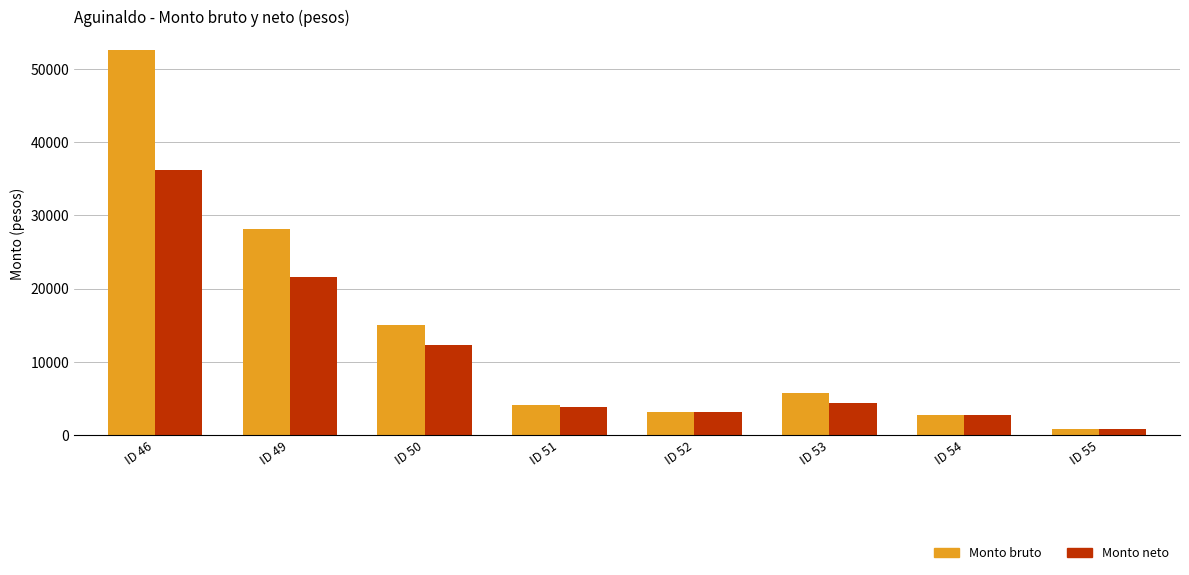

Which series has the largest total across all categories?

Monto bruto